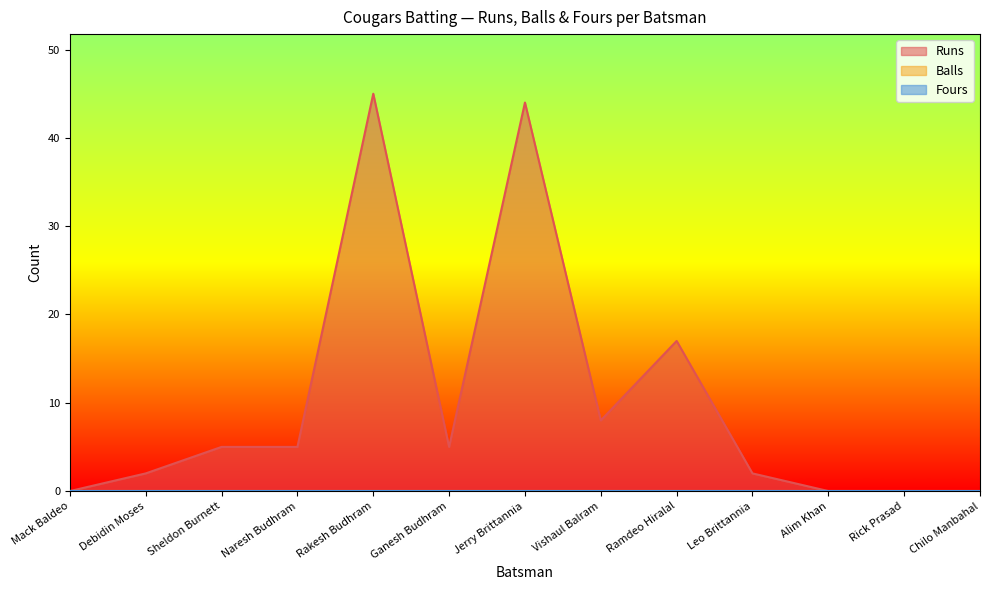

Which category has the highest value across all series?

Rakesh Budhram